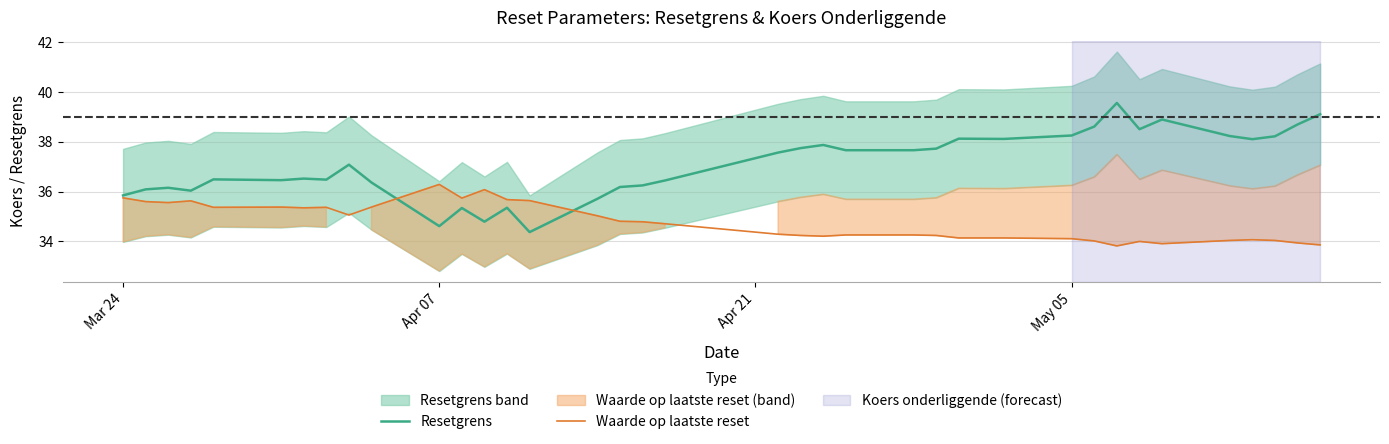

What is the lowest value of the Resetgrens series?

34.4